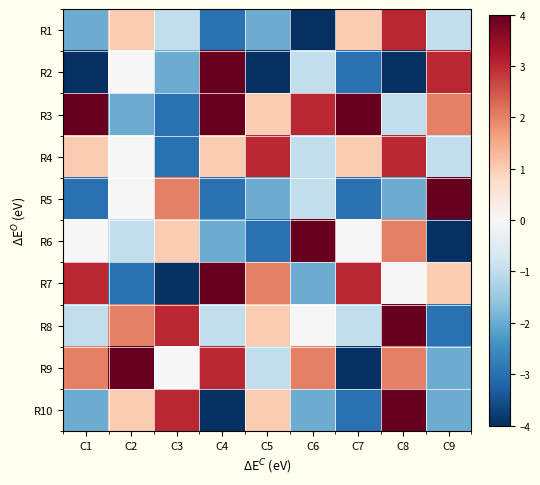

At C7, list the series in order from smallest to largest.

R9, R2, R5, R10, R8, R6, R1, R4, R7, R3